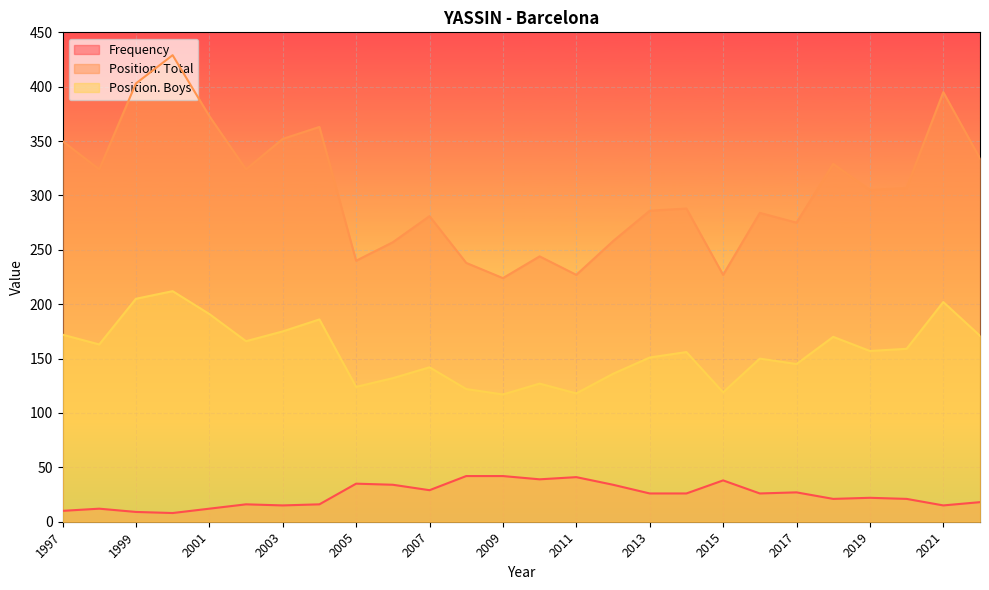

Where is Position. Total nearest to the value 326?

2002